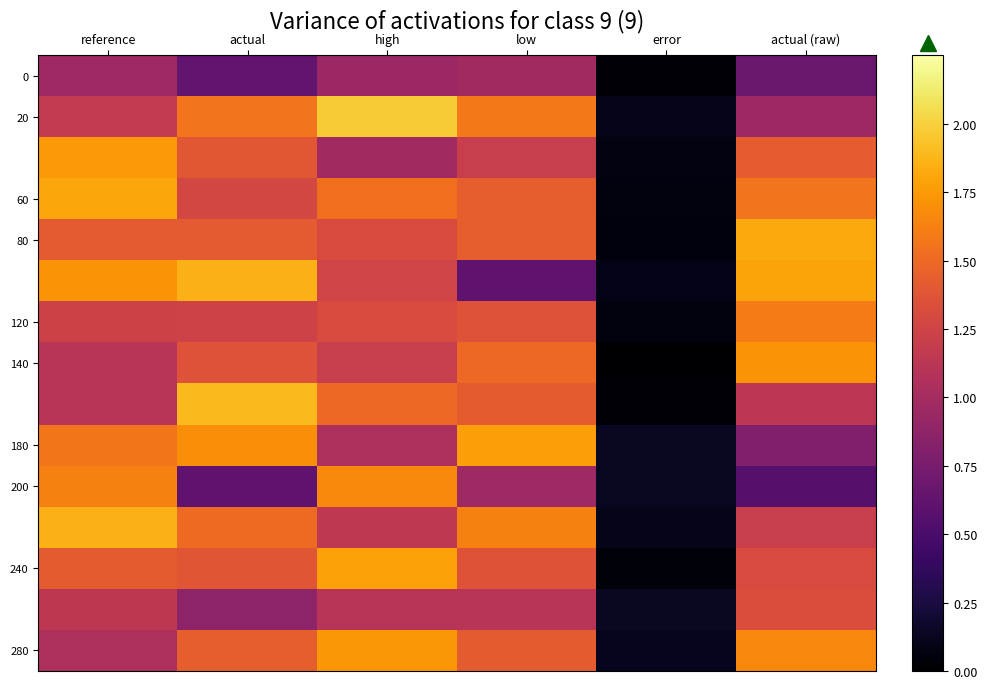

Which category has the lowest value across all series?

error